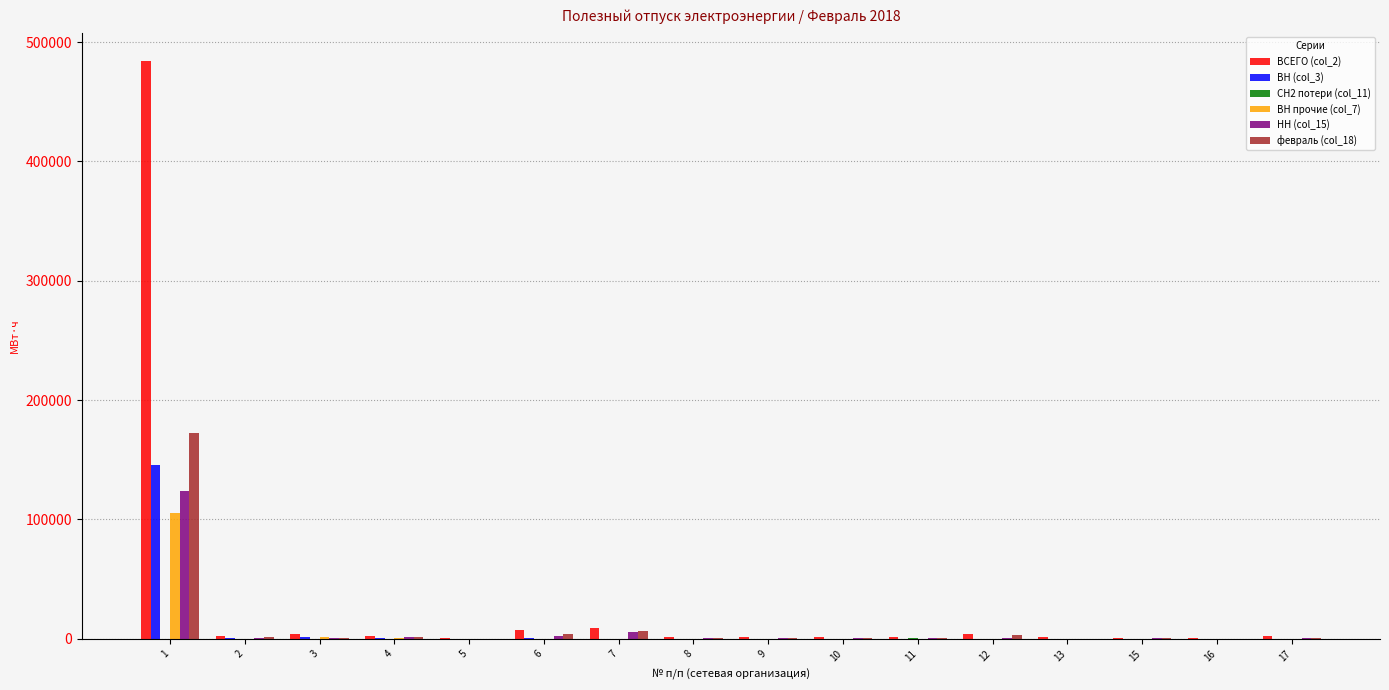

Which series has the largest total across all categories?

ВСЕГО (col_2)